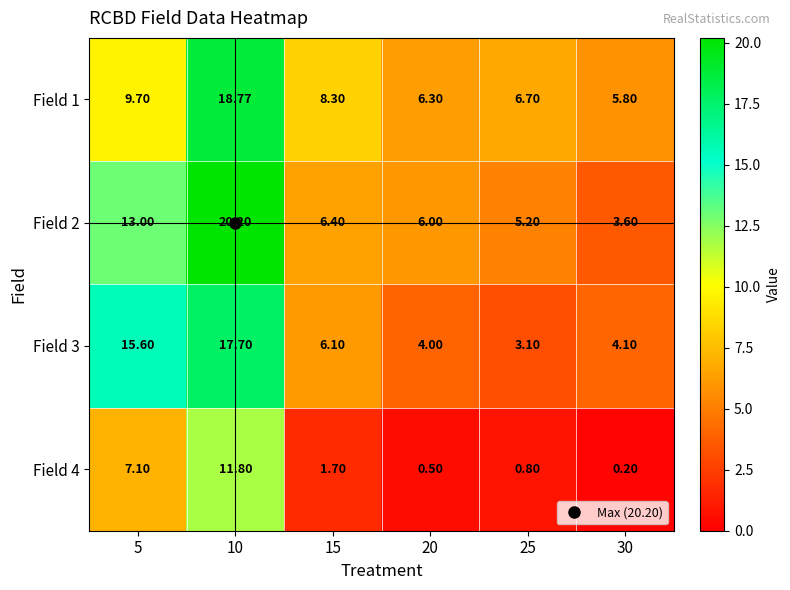

Is the value of Field 4 at 25 greater than the value of Field 3 at 10?

No